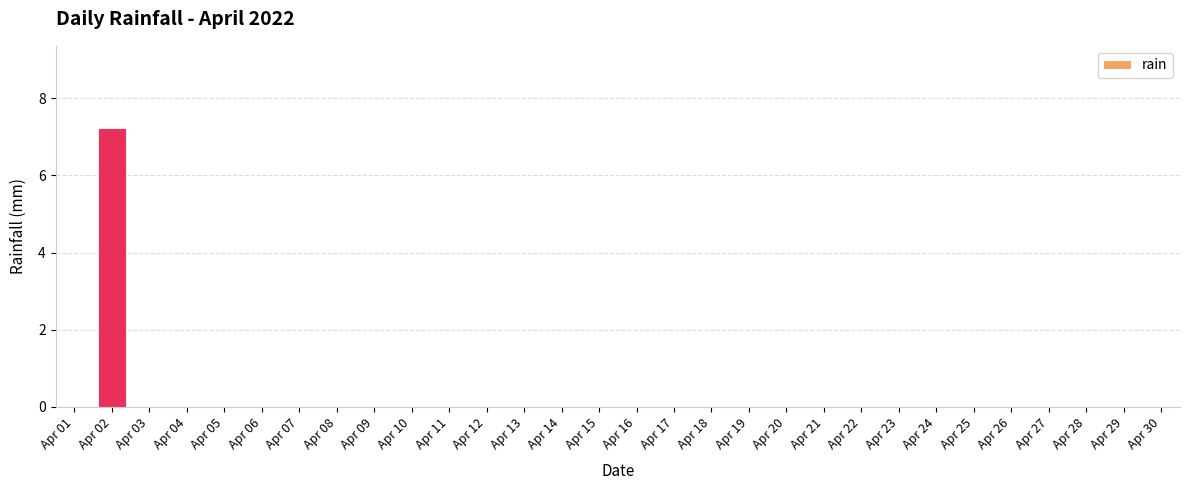

The chart shows a value of -4.3 at Apr 01. True or false?

False